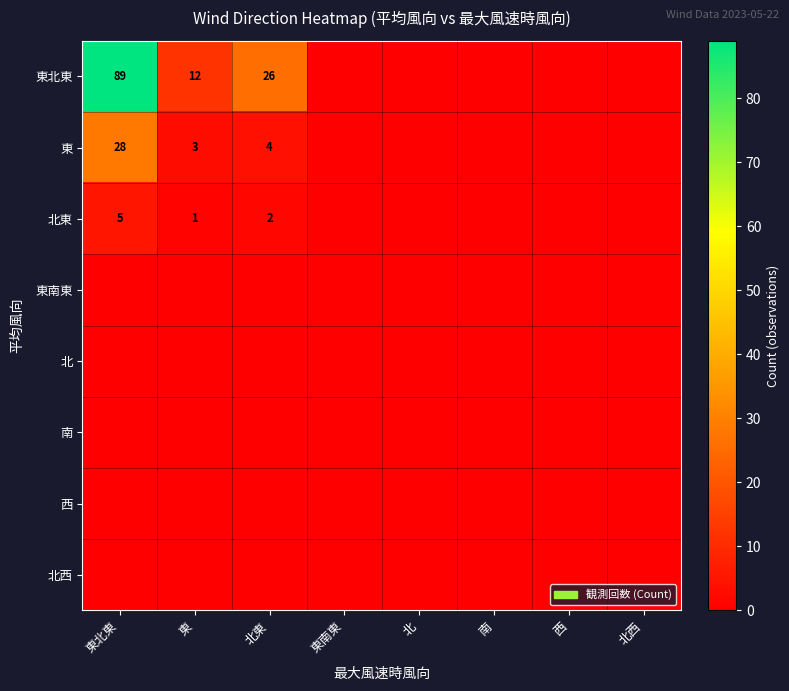

The value of 東北東 at 東 is 12. True or false?

True